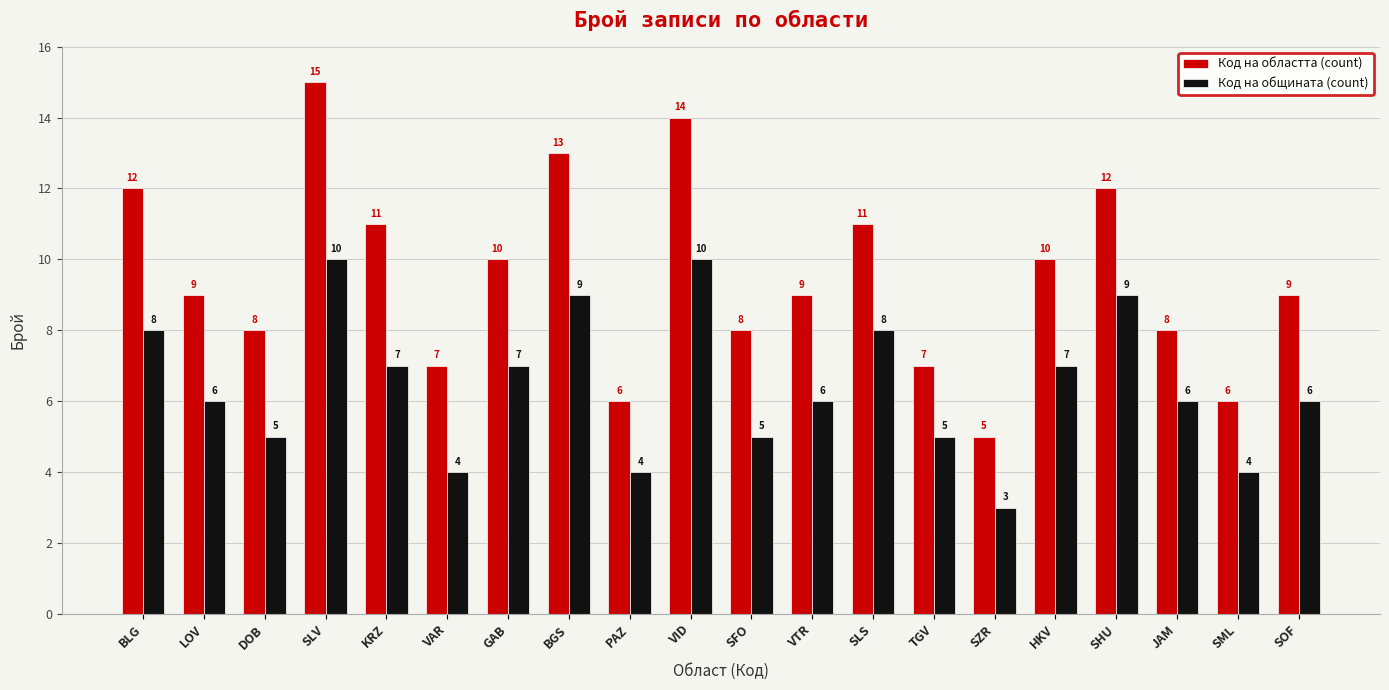

What is the difference between the highest and lowest values at SOF?

3